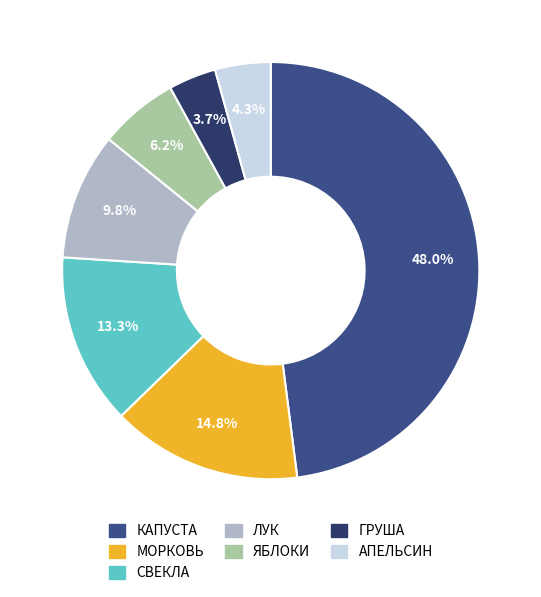

Is it true that ЛУК is 10% of the pie?

True